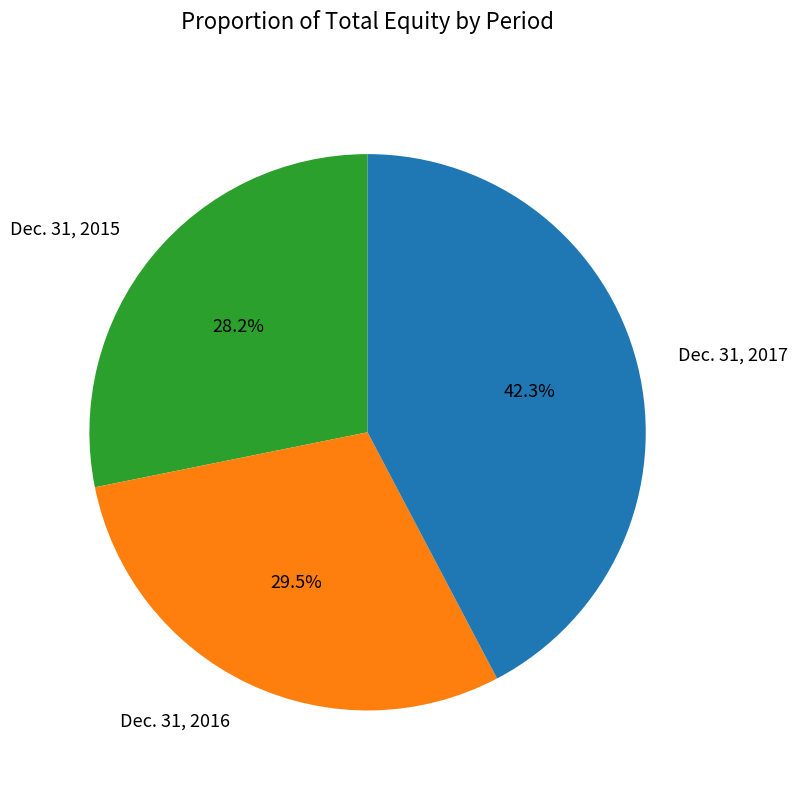

To the nearest percent, what is the difference between the largest and smallest slice percentages?

14%